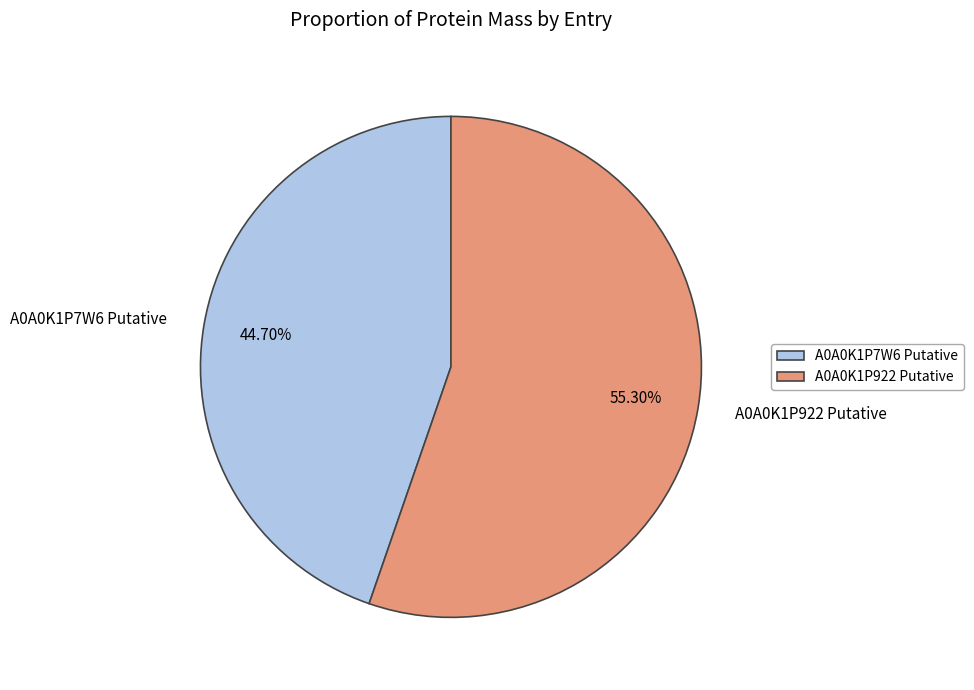

What percentage do A0A0K1P922 Putative and A0A0K1P7W6 Putative together represent?

100.0%